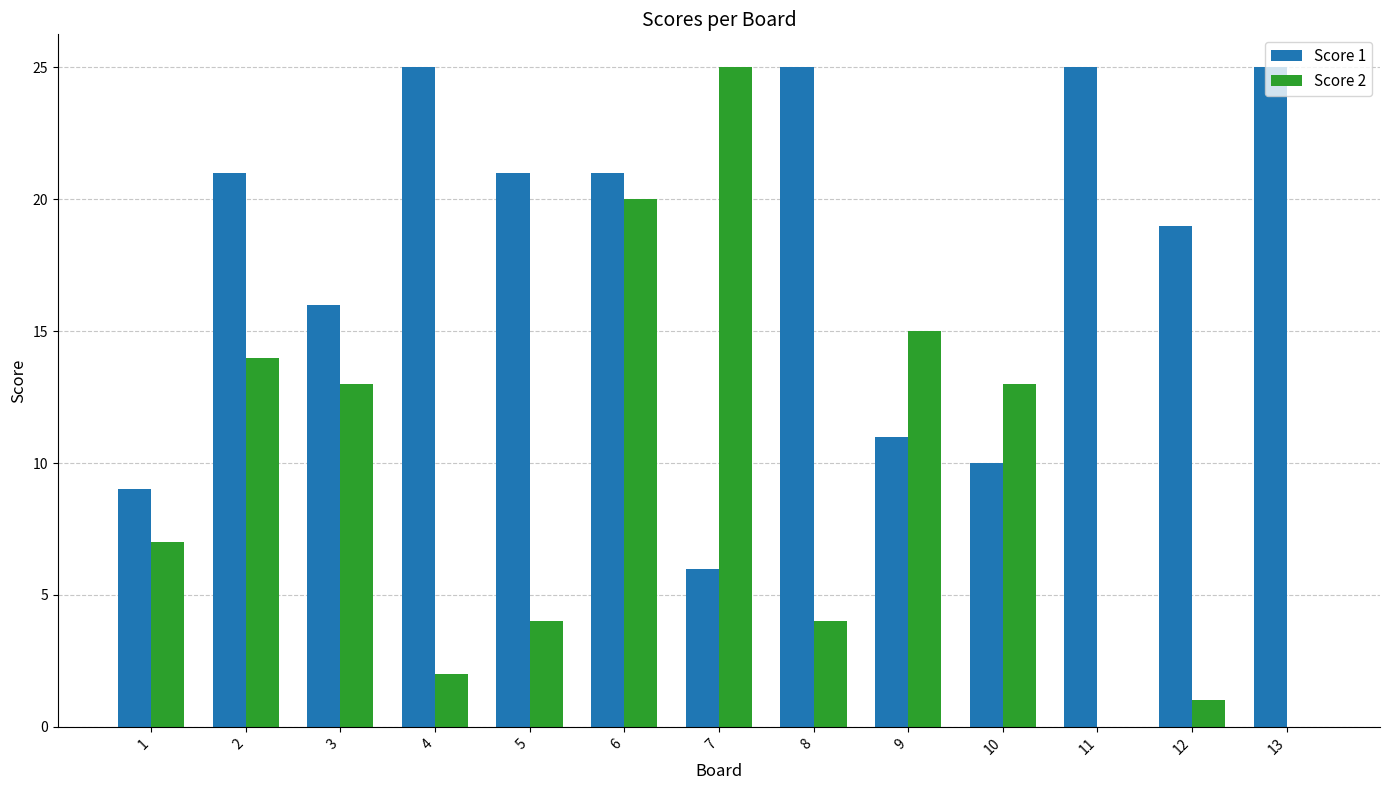

Reading left to right, list all the values displayed in this chart.

Score 1: 1=9	2=21	3=16	4=25	5=21	6=21	7=6	8=25	9=11	10=10	11=25	12=19	13=25
Score 2: 1=7	2=14	3=13	4=2	5=4	6=20	7=25	8=4	9=15	10=13	11=0	12=1	13=0